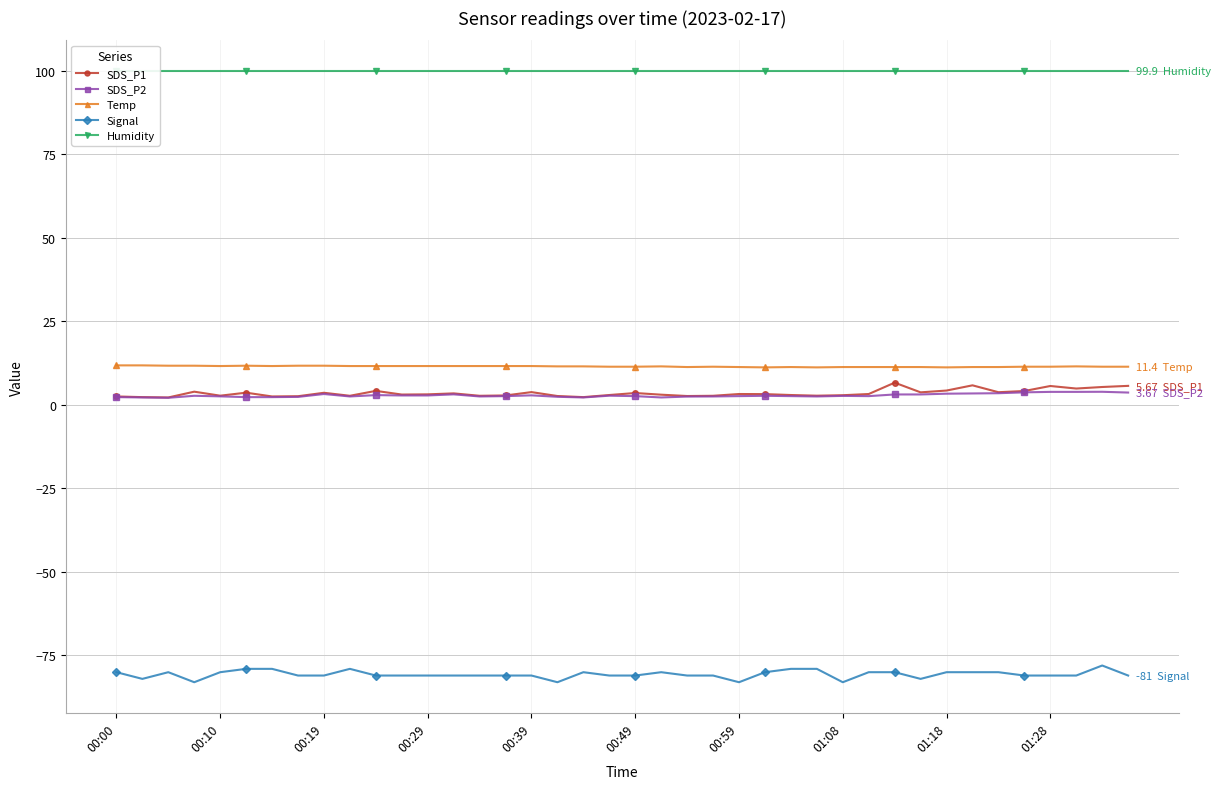

What is the highest value of the Signal series?

-78.0